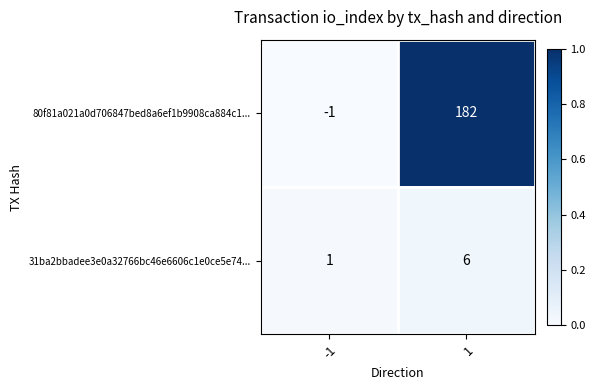

True or false: 80f81a021a0d706847bed8a6ef1b9908ca884c1... has a value of 182 at 1.

True